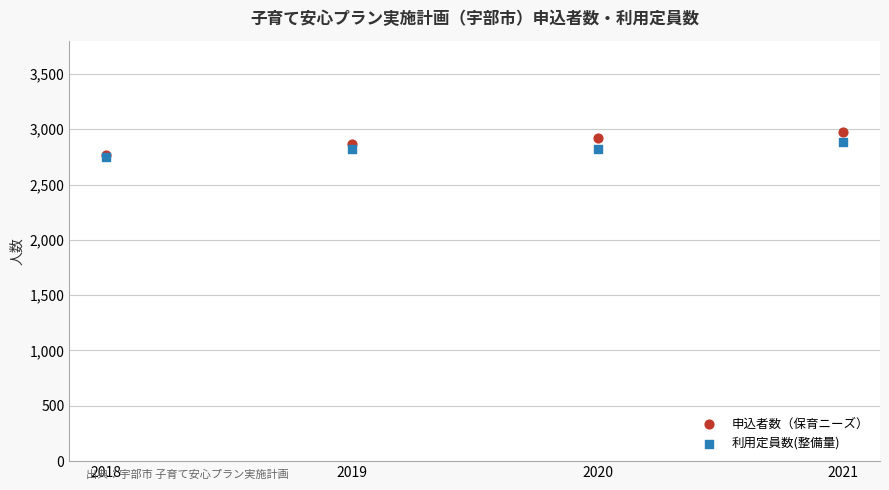

What are all the series names shown in the legend?

申込者数（保育ニーズ）, 利用定員数(整備量)